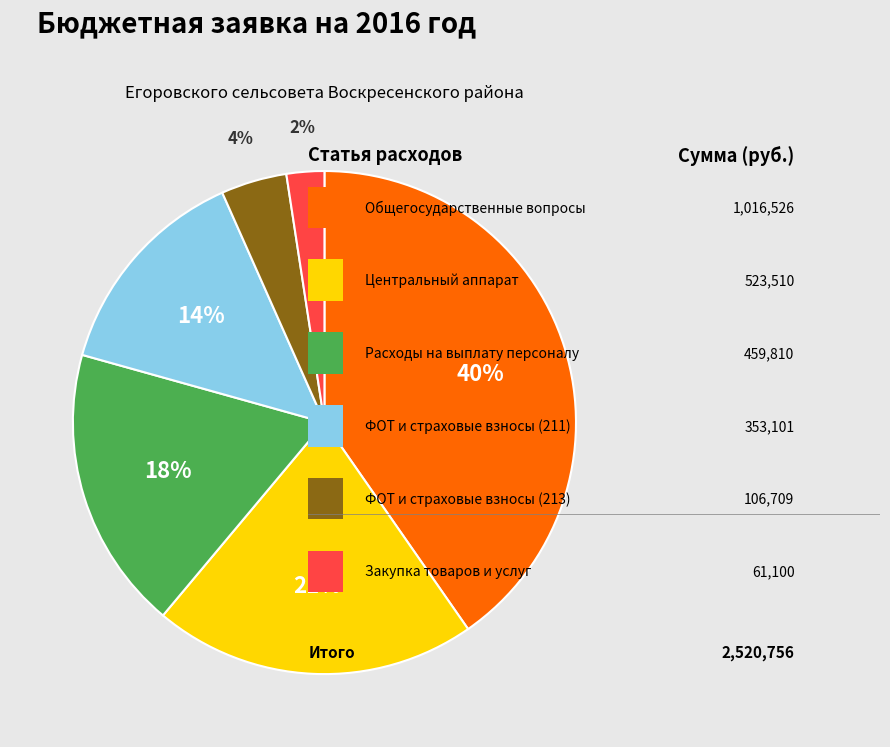

Does any single category account for the majority?

No